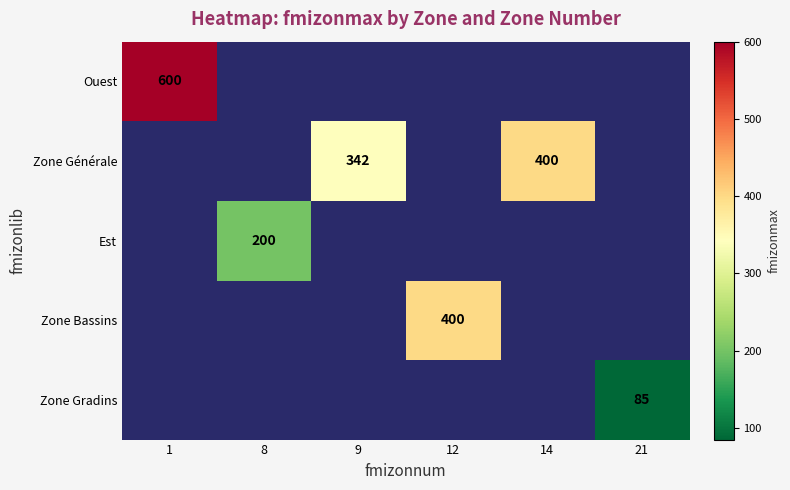

The Zone Bassins series shows 400 at 12. True or false?

True